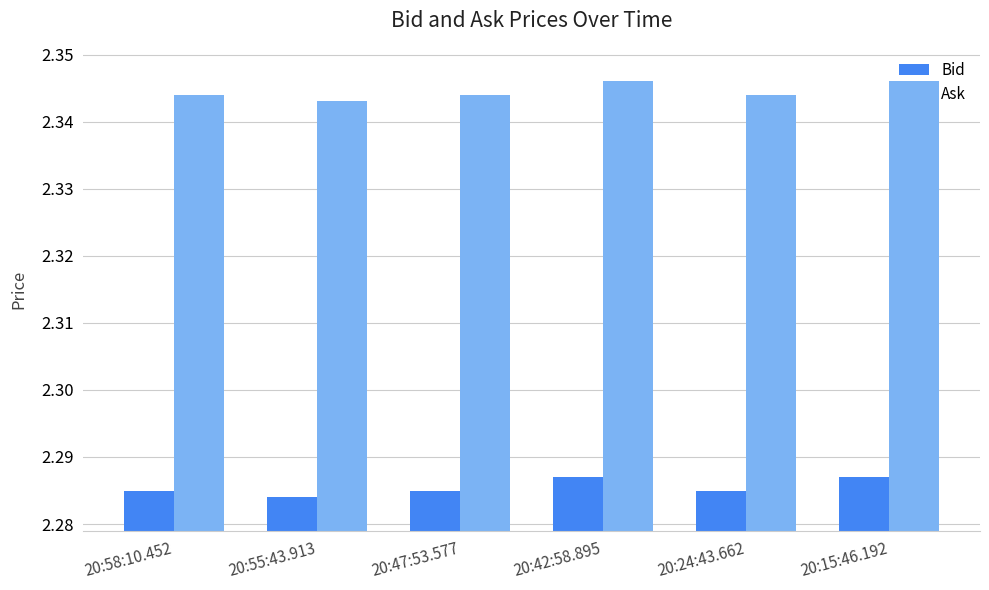

List the series in order of their peak value, highest first.

Ask, Bid